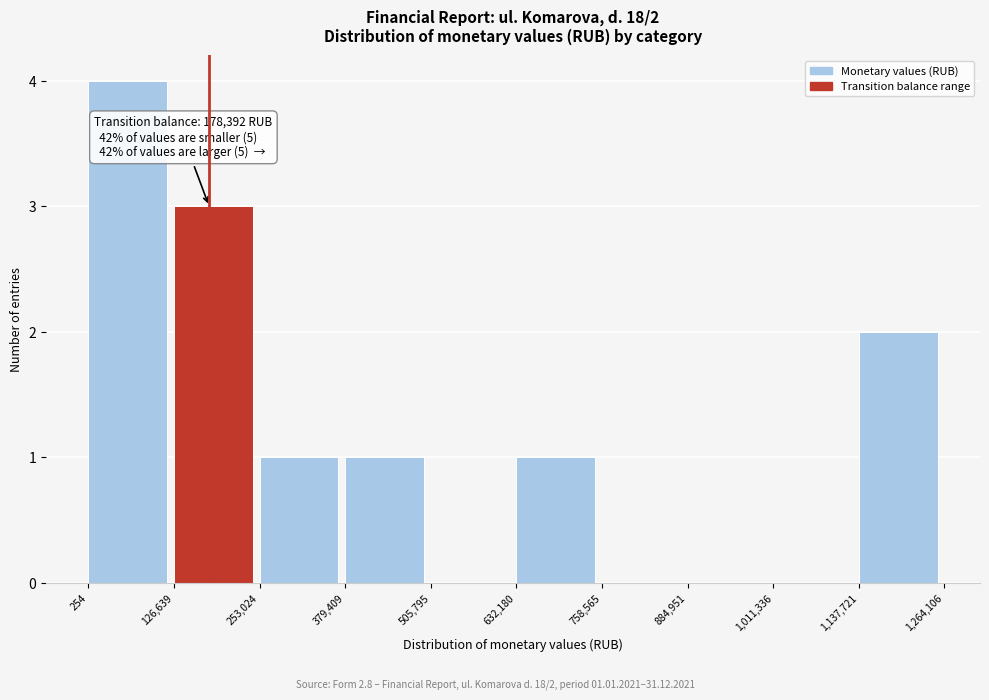

Which range on the x-axis has the tallest bar?

254 to 126,639